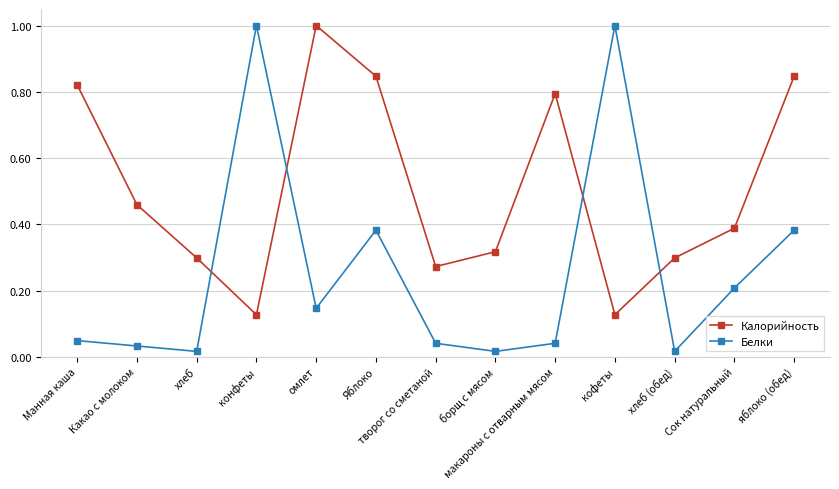

What is the highest value of the Калорийность series?

1.0